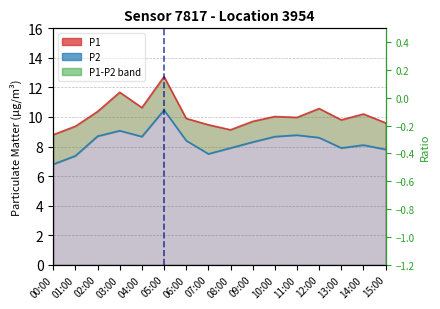

How many categories are shown in the chart?

16